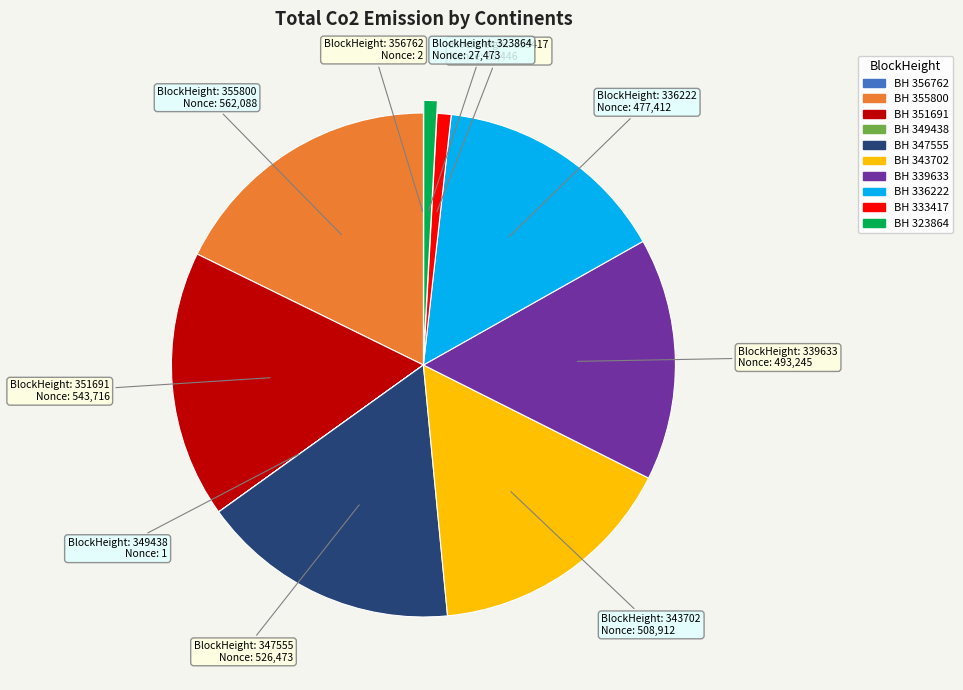

Is there any slice that represents more than half of the pie?

No